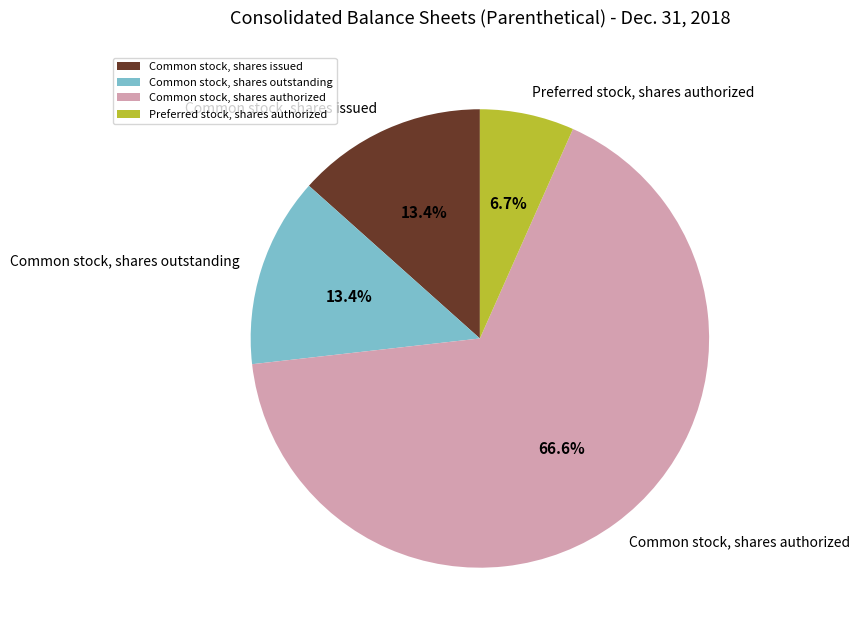

Which category accounts for the majority?

Common stock, shares authorized